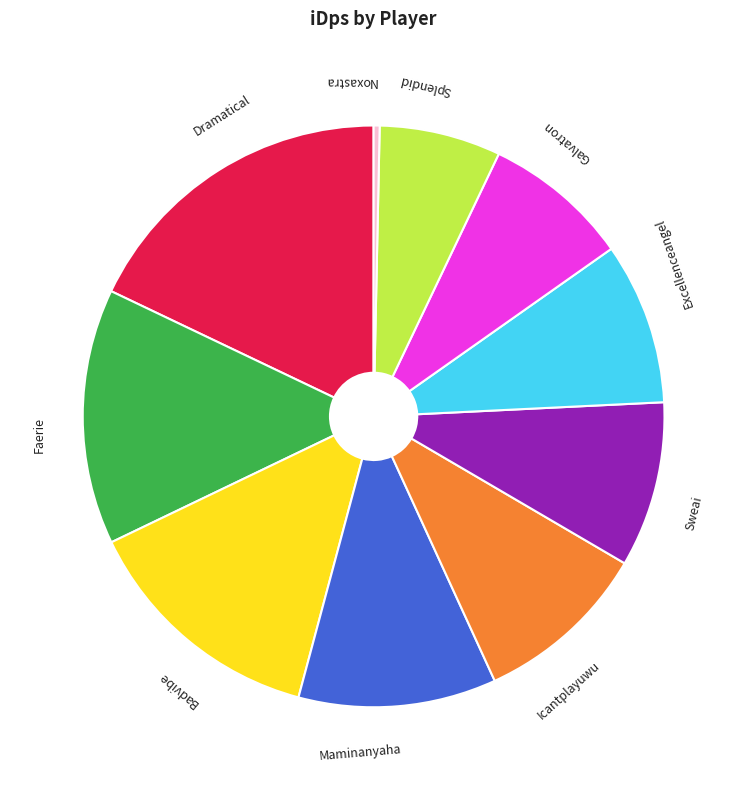

Between Galvatron and Sweai, which is larger?

Sweai